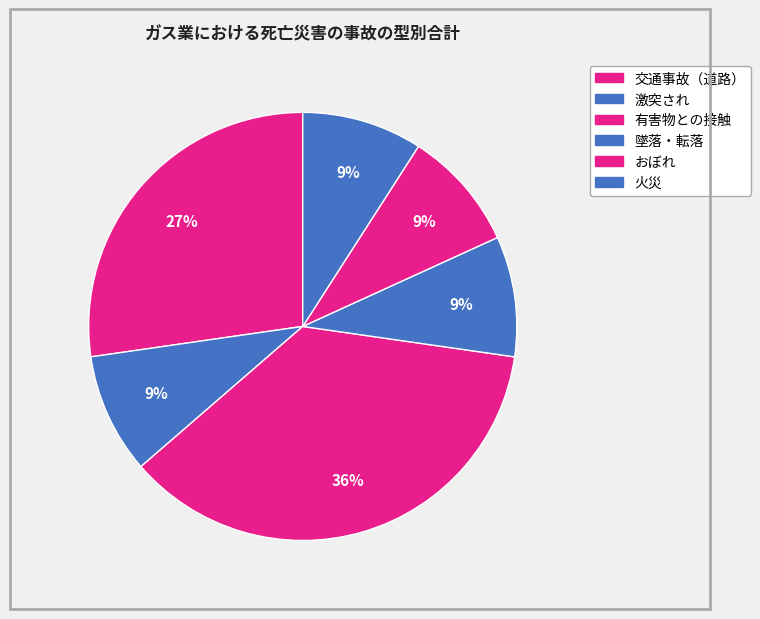

Which slice is the smallest?

激突され